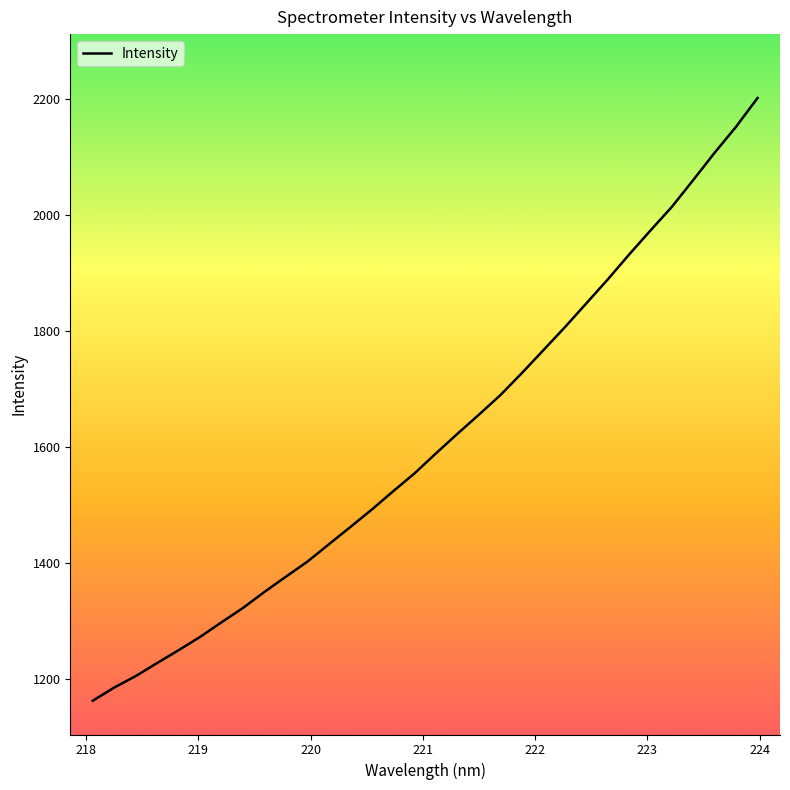

What is the greatest value displayed?

2201.1